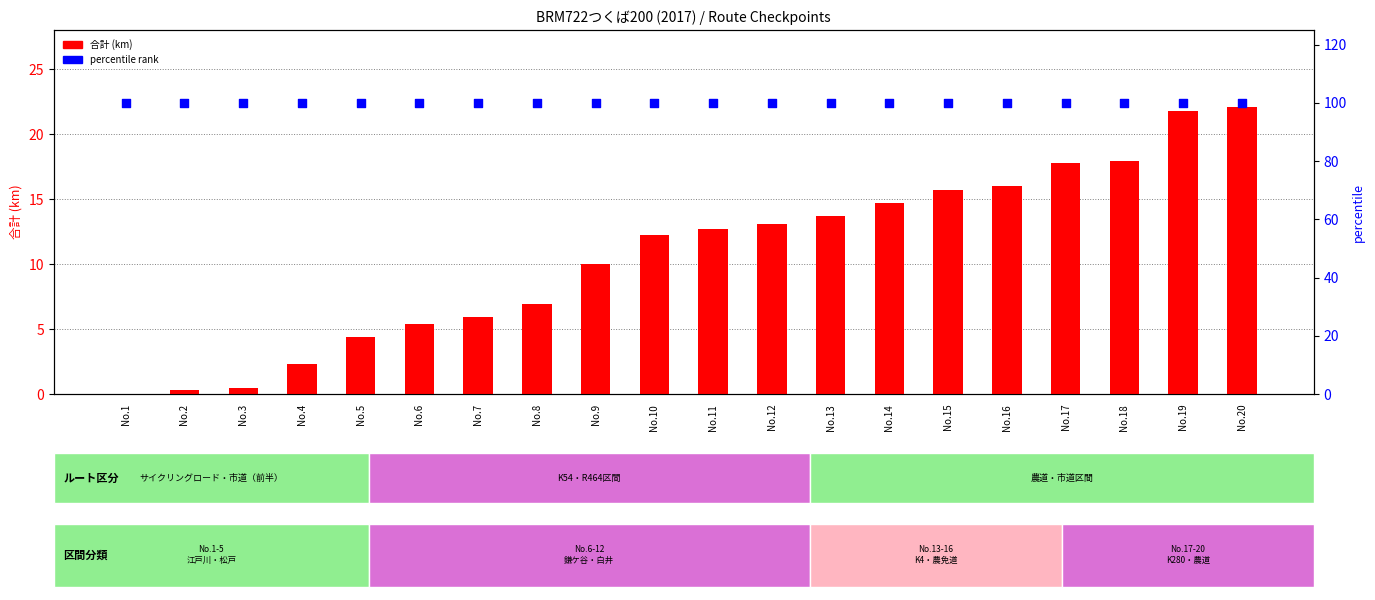

Which series has the largest total across all categories?

percentile rank